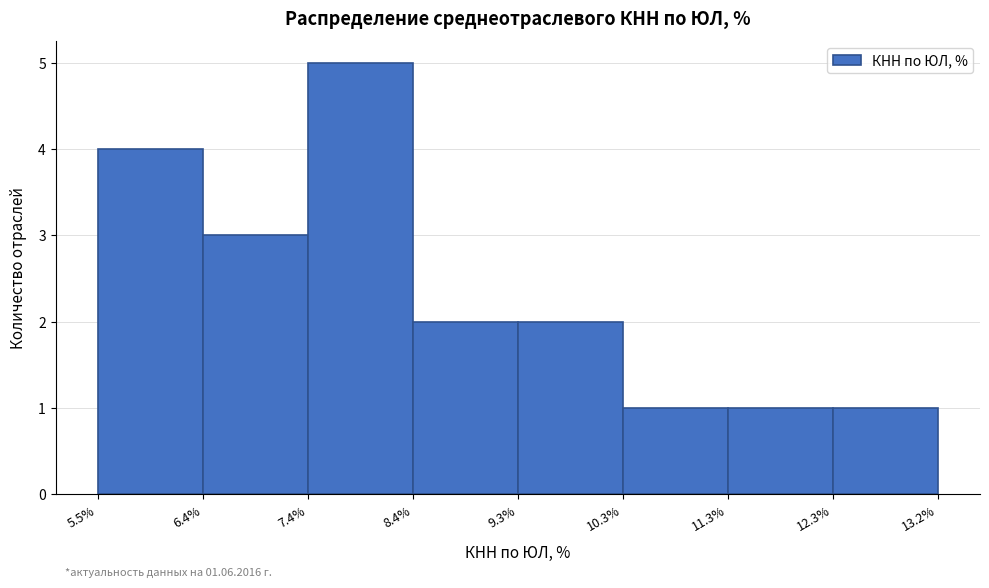

Over which range of the x-axis is the bar tallest?

7.4% to 8.4%